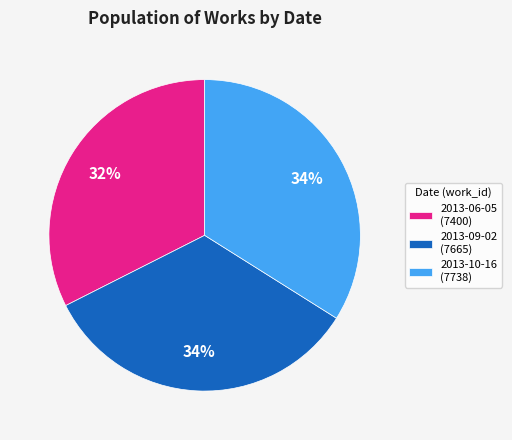

How many segments does this pie chart have?

3